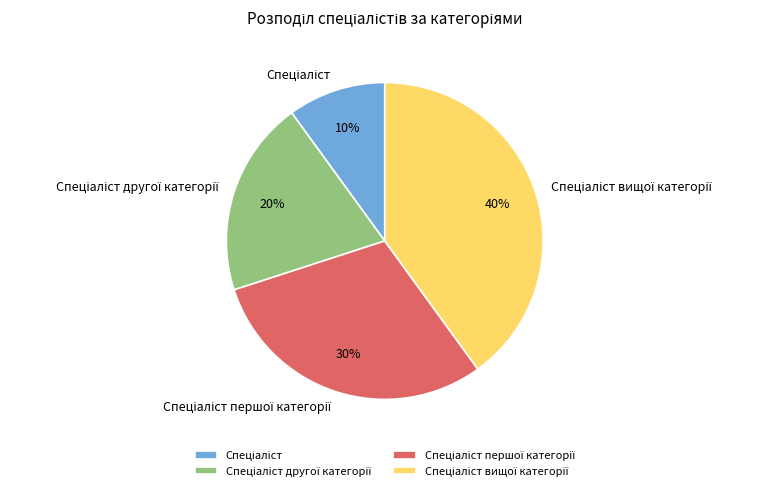

To the nearest percent, what is the difference between the largest and smallest slice percentages?

30%